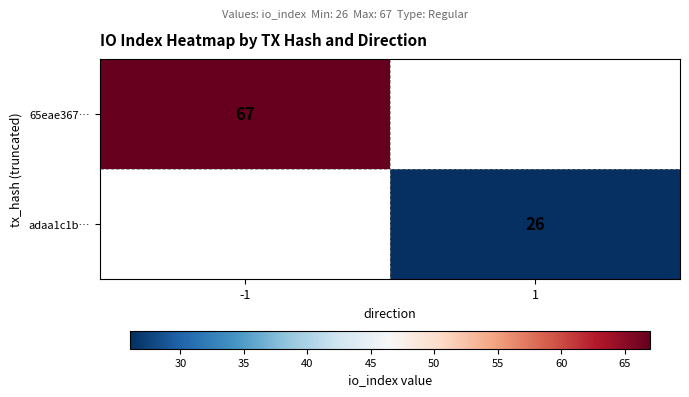

True or false: 65eae367… has a value of 35 at -1.

False